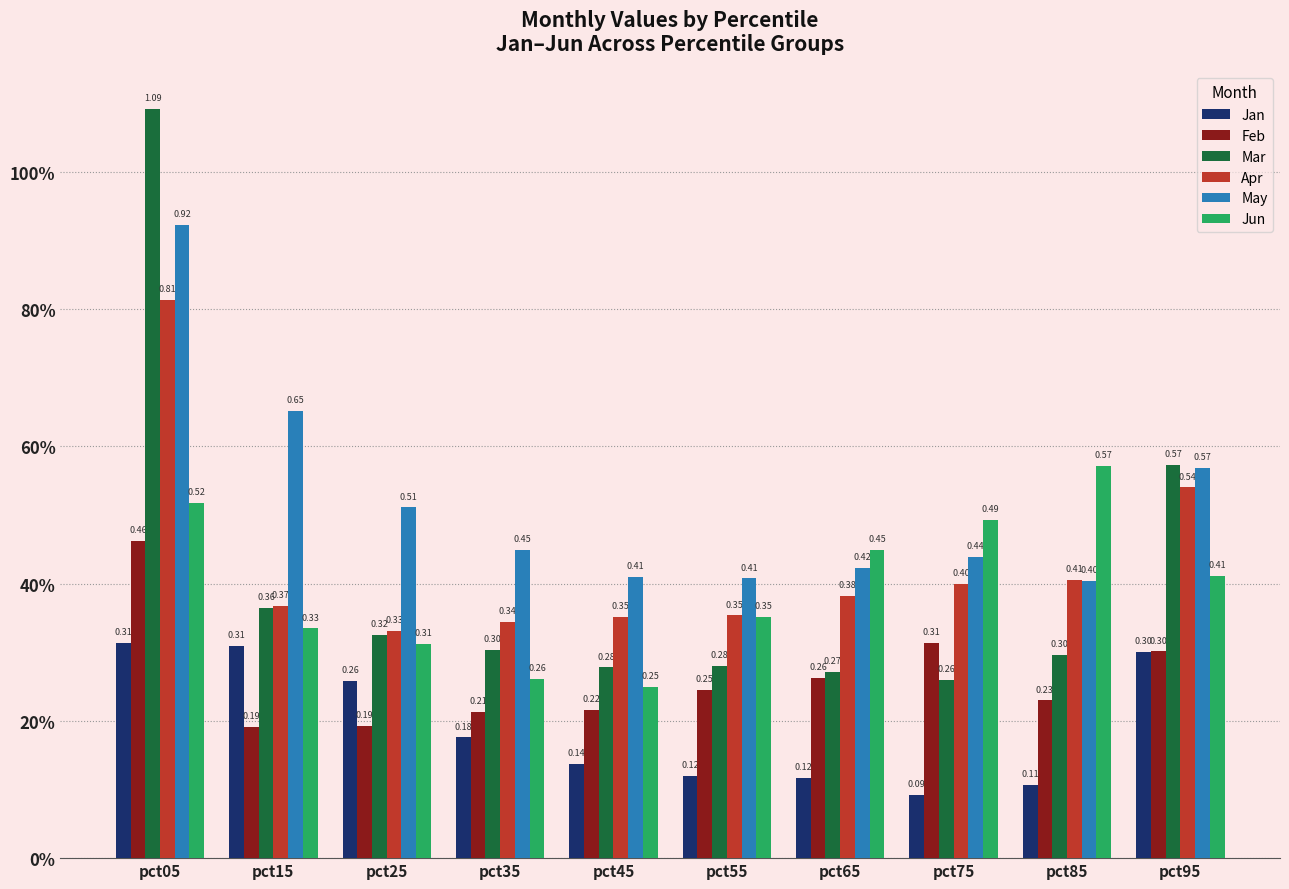

Are the bars horizontal?

No